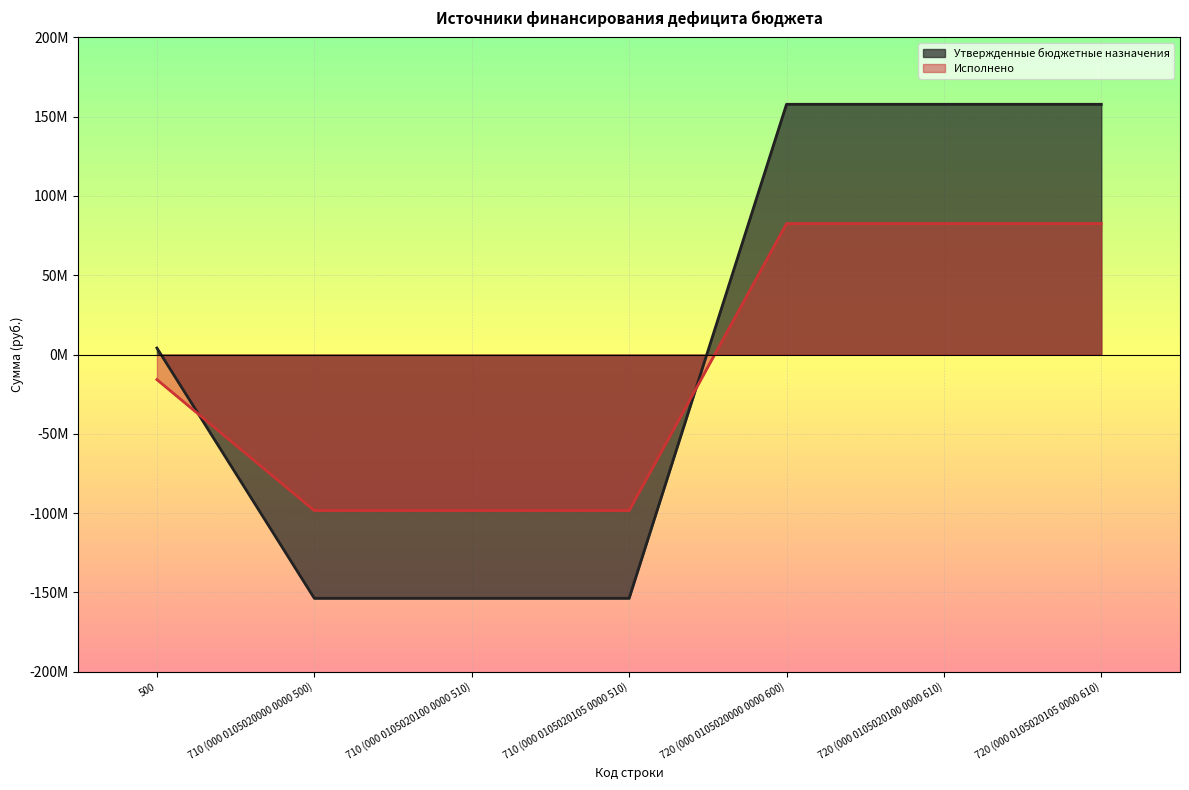

Between 720 (000 0105020100 0000 610) and 710 (000 0105020100 0000 510), which is larger?

720 (000 0105020100 0000 610)